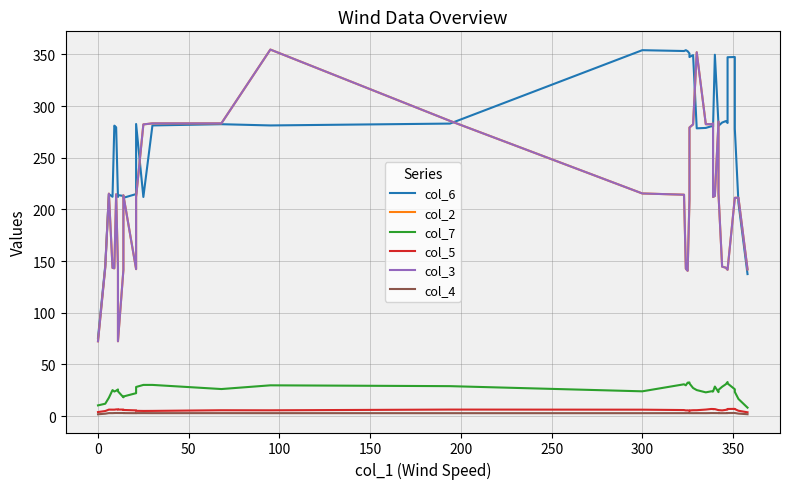

True or false: col_4 and col_3 intersect in this chart.

False